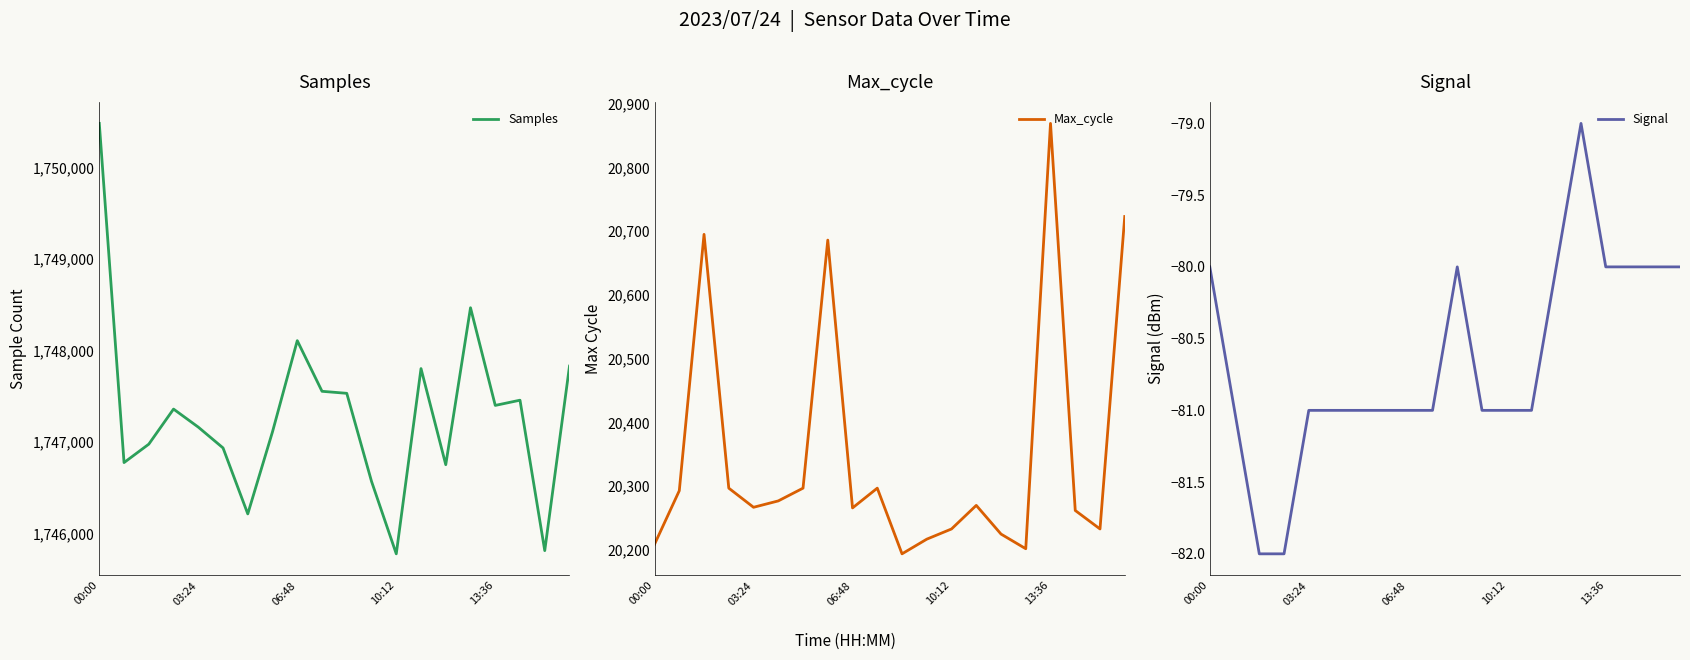

Does the chart have visible grid lines?

No